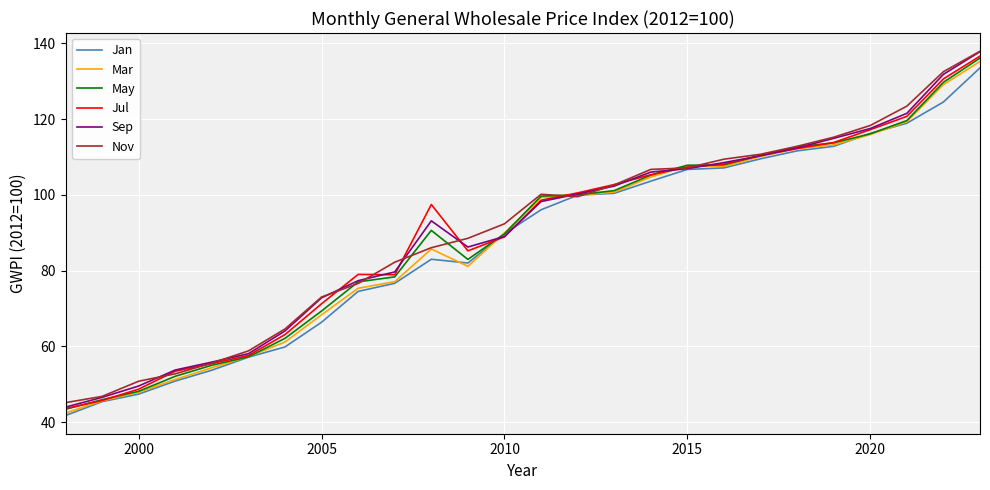

Which series has the largest range (max minus min)?

Sep